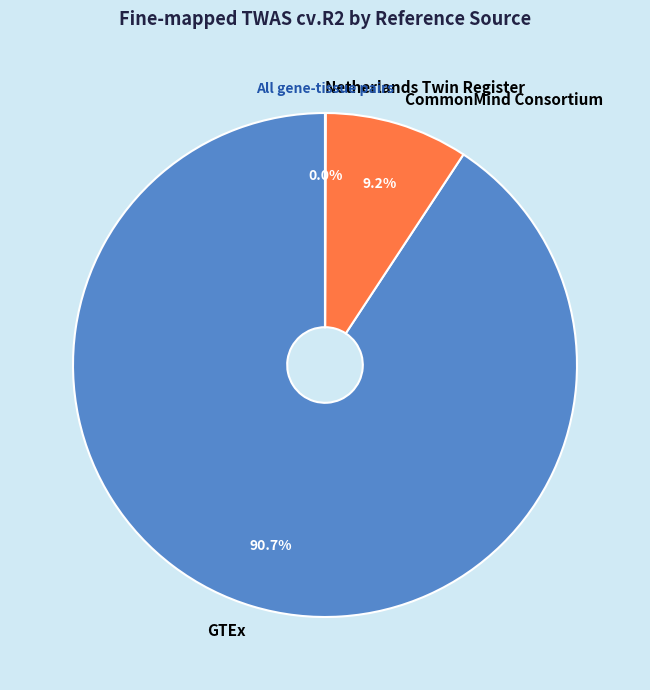

Does any single category account for the majority?

Yes